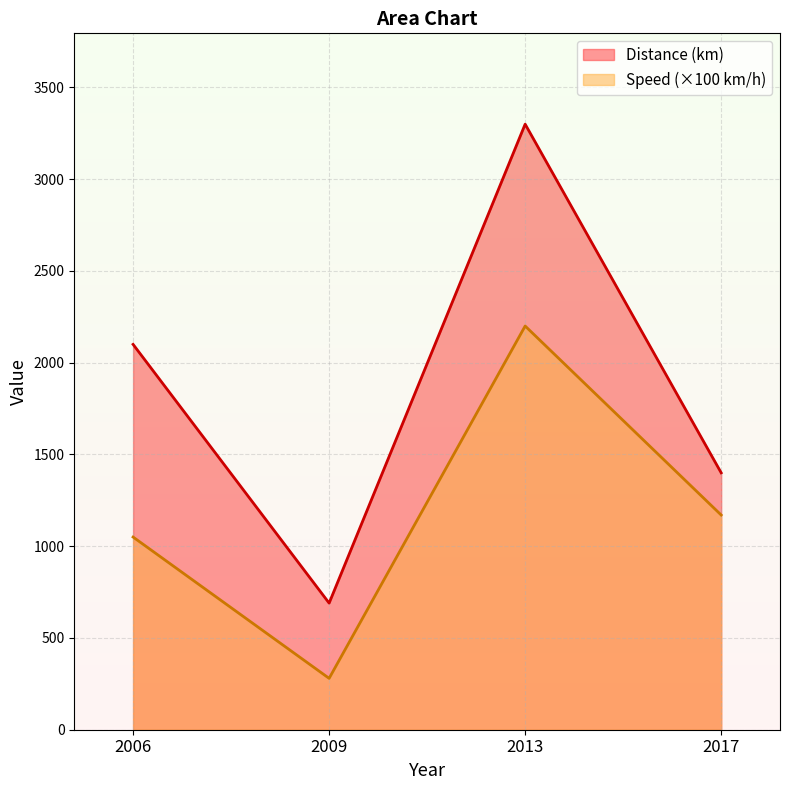

Where is Distance (km) nearest to the value 1995?

2006